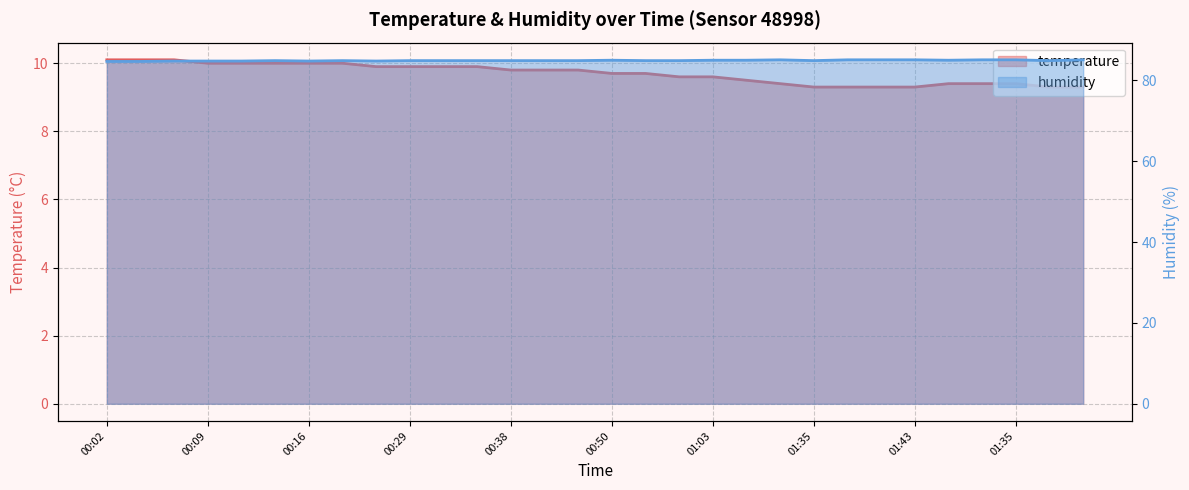

Is it true that temperature equals 4.1 at 01:03?

False